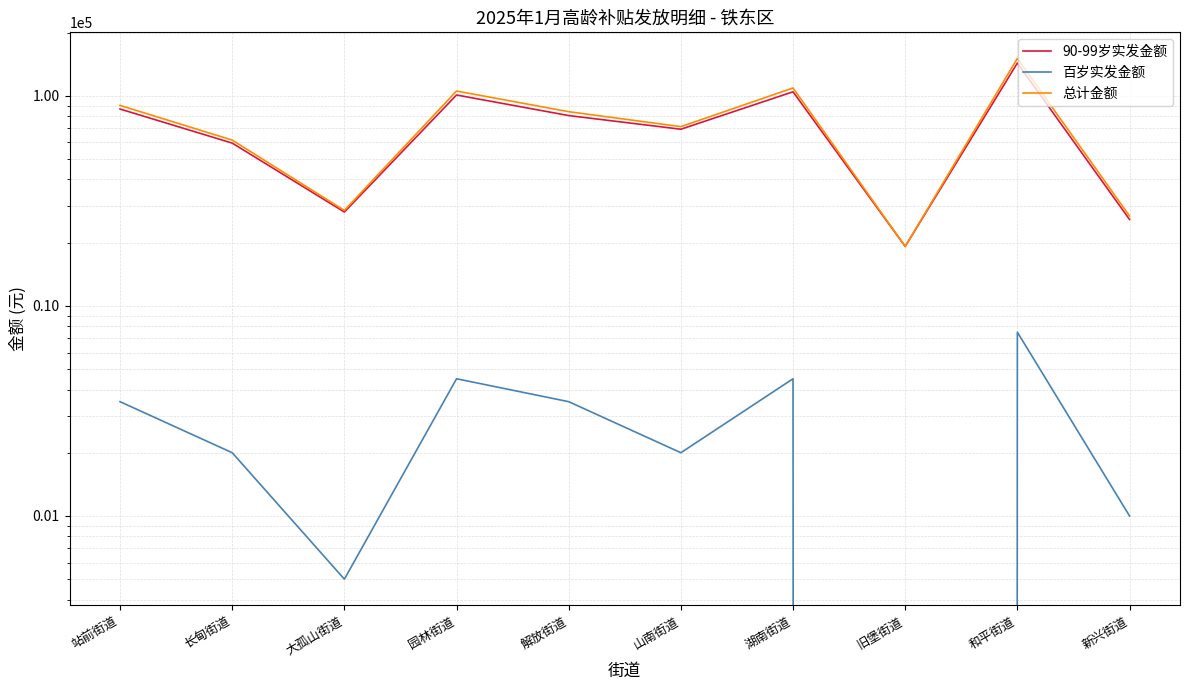

What is the total value across all series at 站前街道?

180200